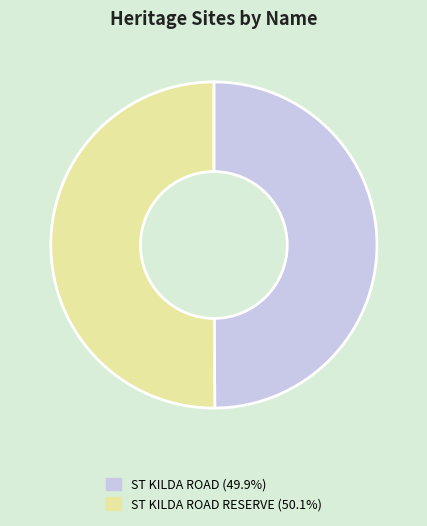

Do ST KILDA ROAD (49.9%) and ST KILDA ROAD RESERVE (50.1%) together represent more than half of the pie?

Yes